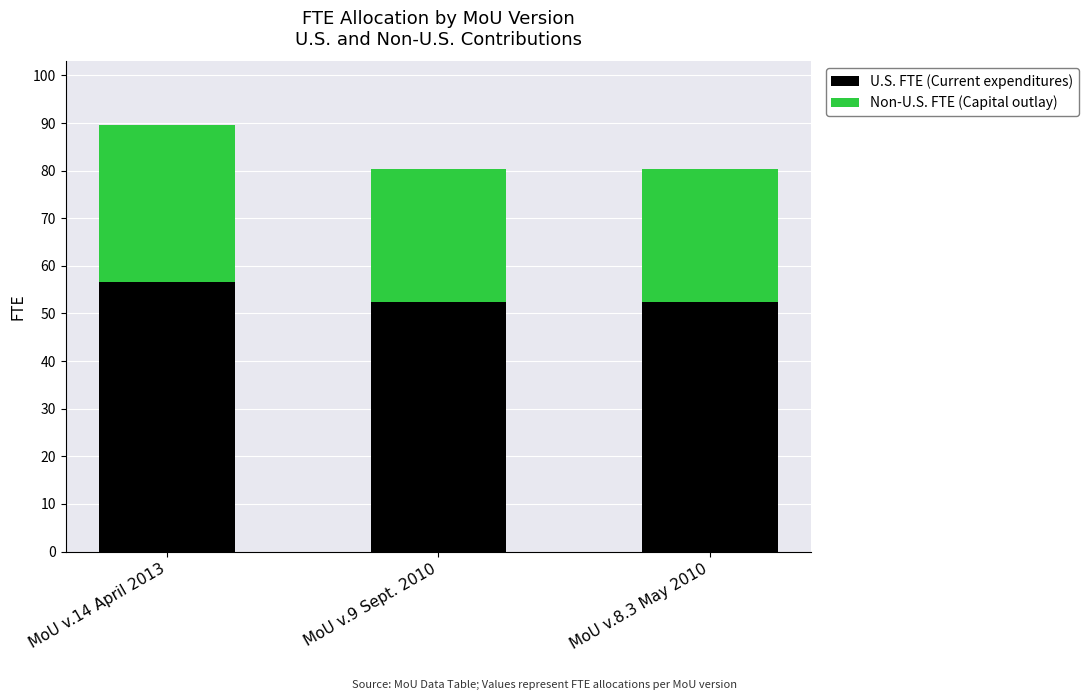

How many series are shown in this chart?

2